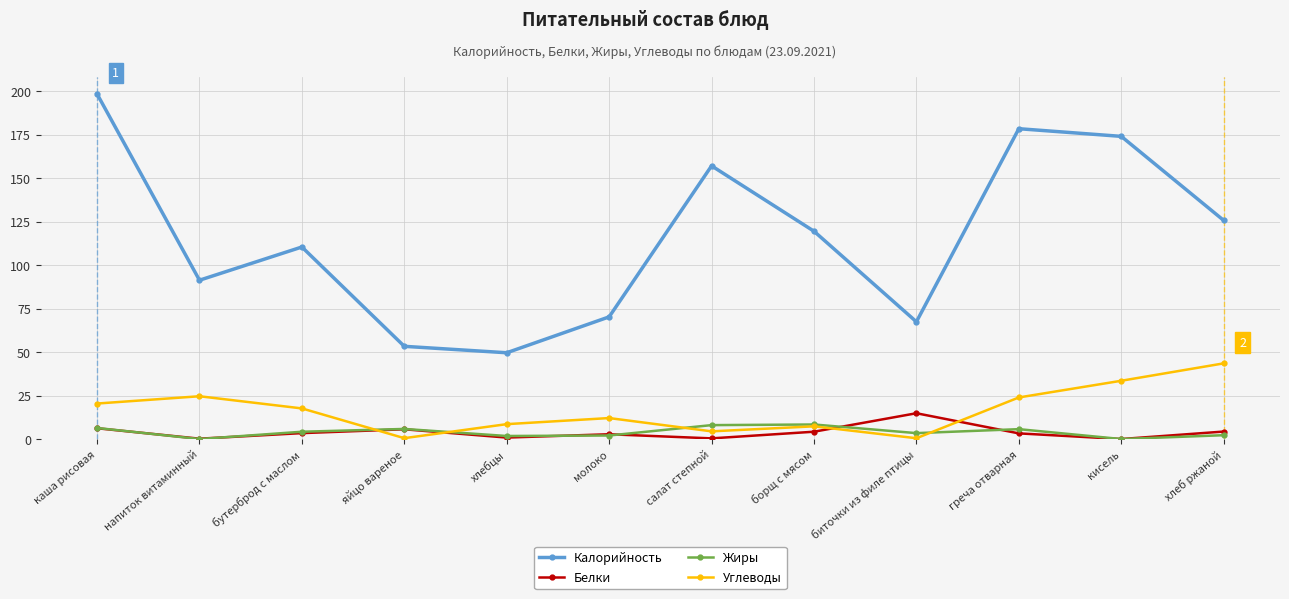

True or false: Углеводы and Калорийность intersect in this chart.

False